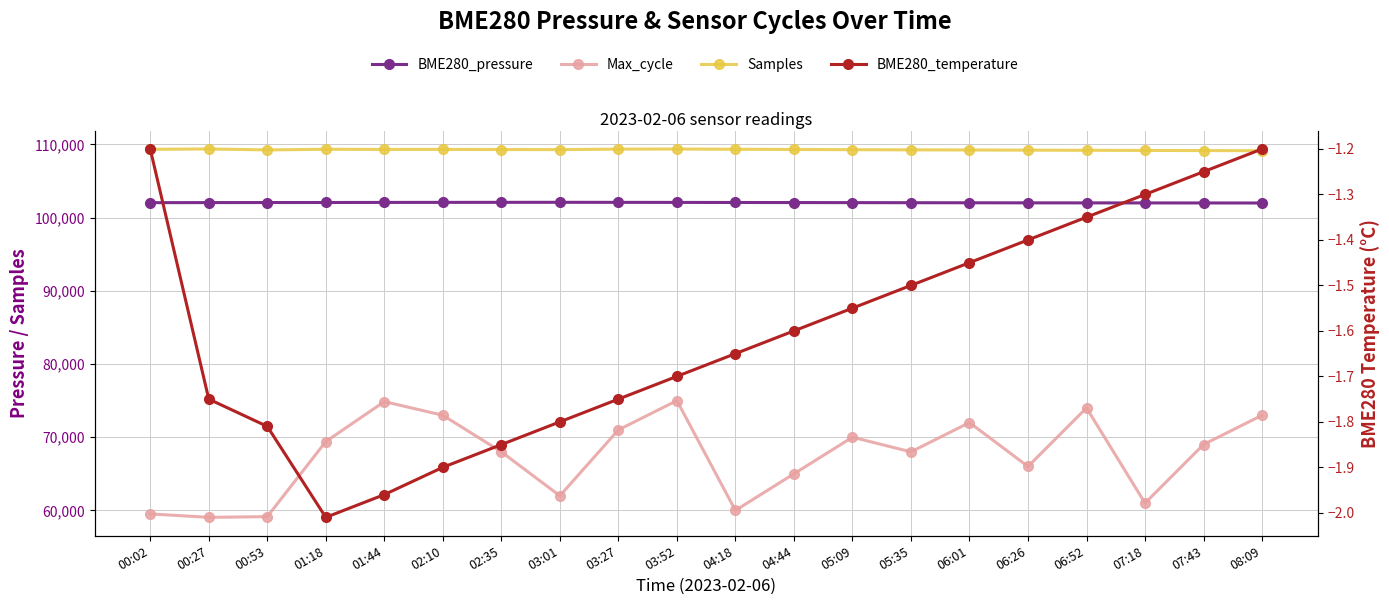

What is the approximate value of Samples at 05:35?

109250.0